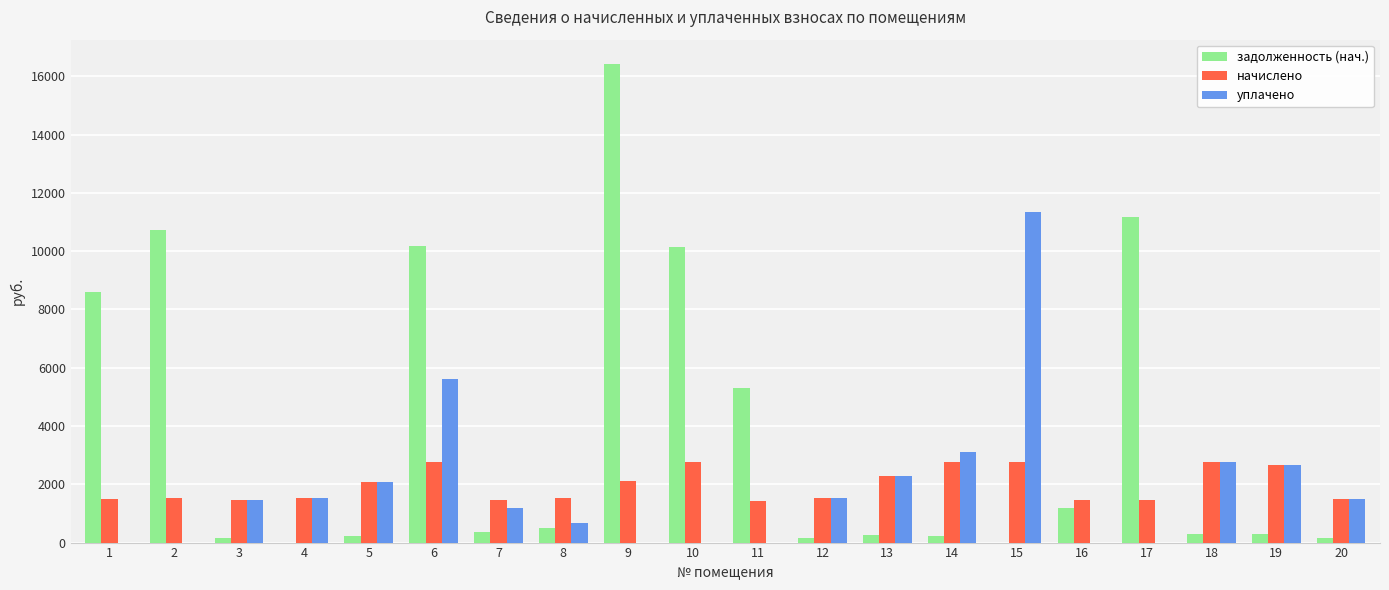

How many groups of bars are there?

20